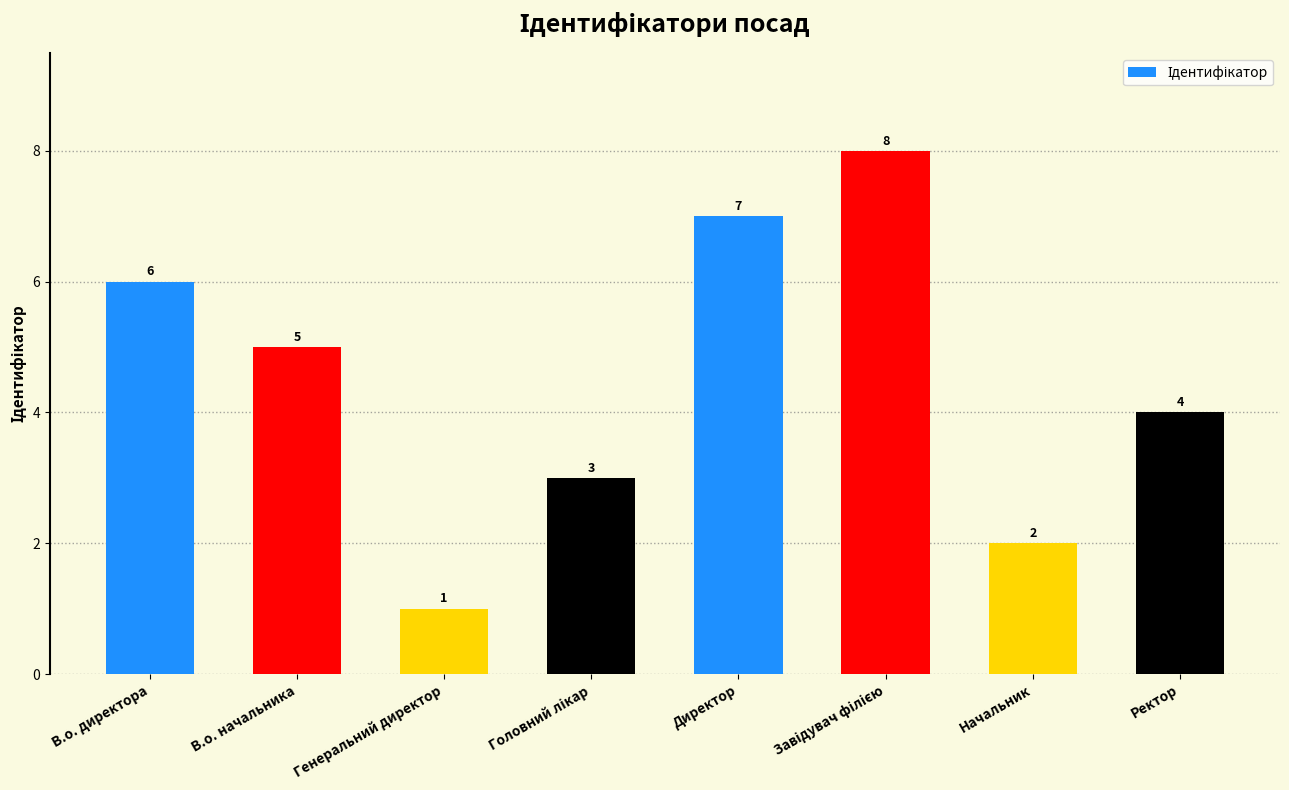

Where is the data nearest to the value 4?

Ректор